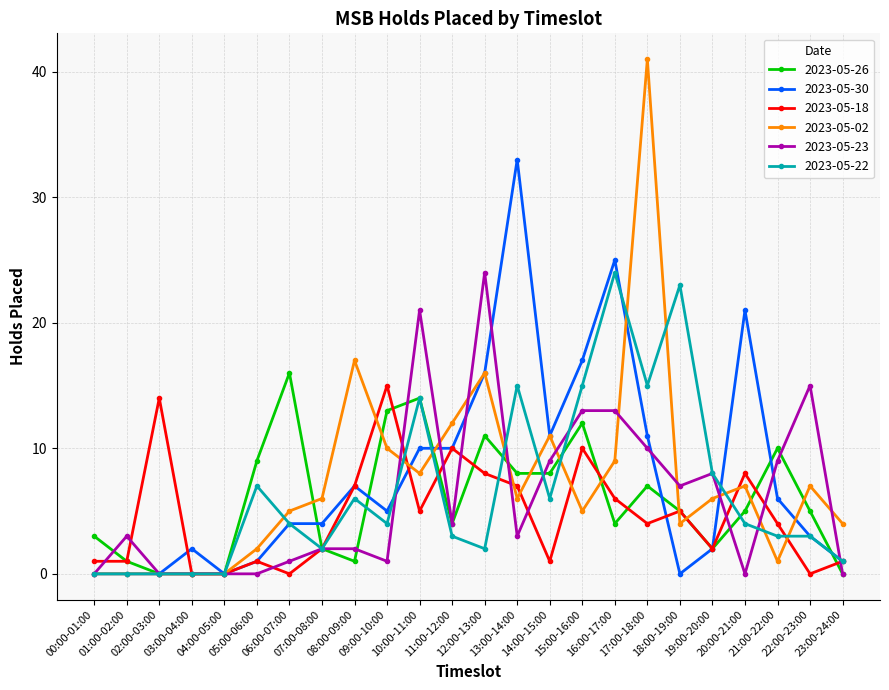

What is the spread (max minus min) of values at 19:00-20:00?

6